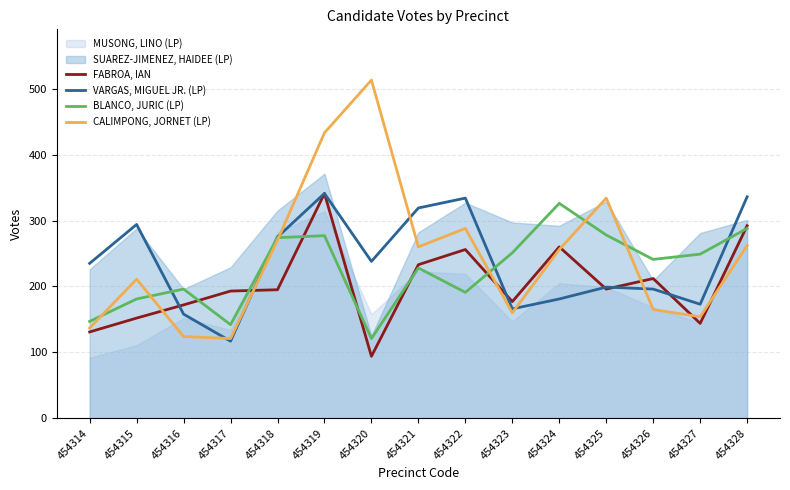

Between 454321 and 454319, which is larger?

454319